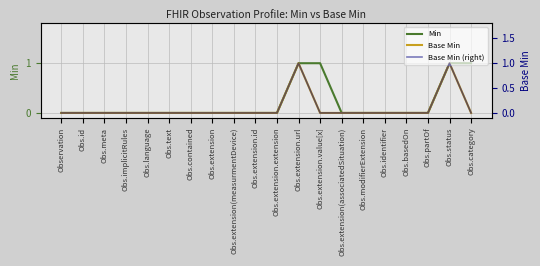

True or false: Base Min (right) and Min cross at least once.

False